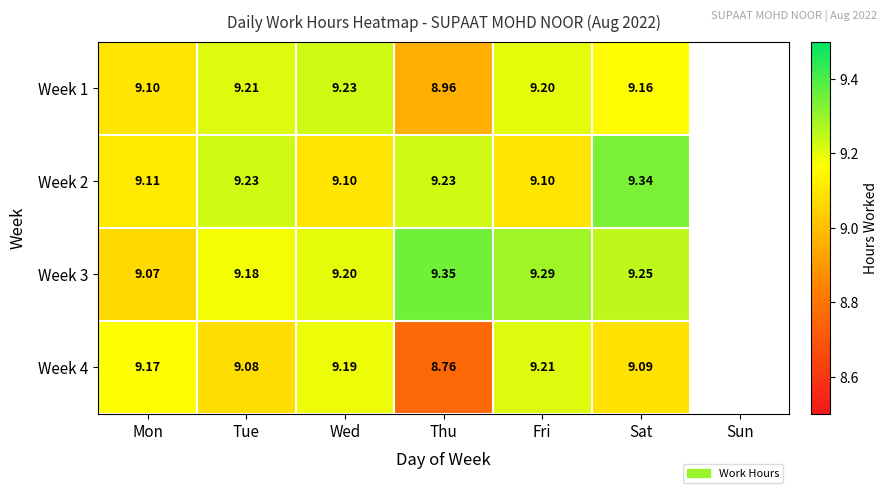

Is the value of Week 4 at Sat greater than the value of Week 2 at Sat?

No